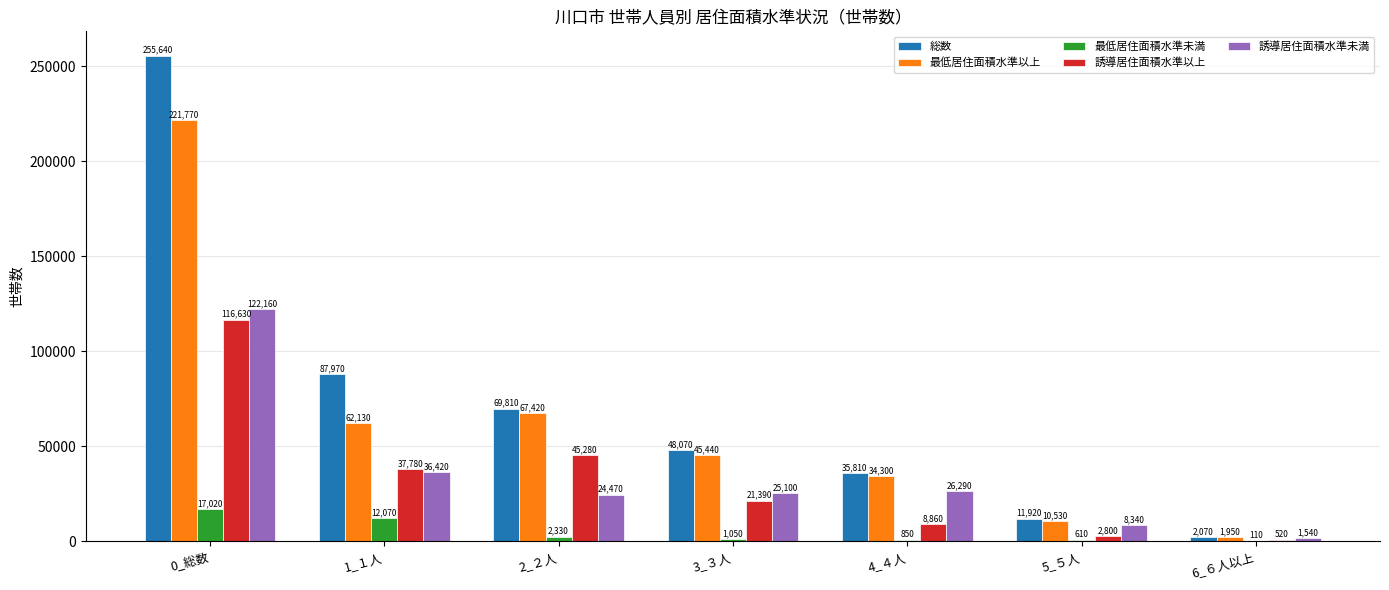

How many series are shown in this chart?

5